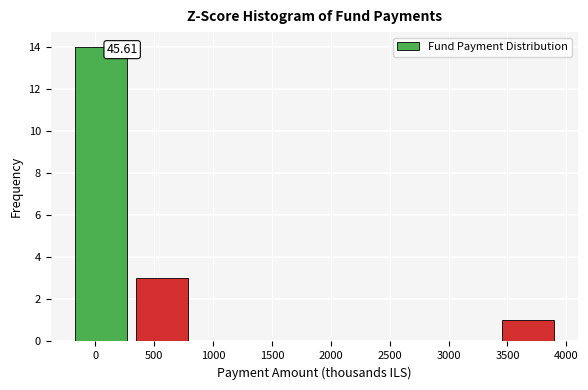

Which range on the x-axis has the tallest bar?

-200 to 300